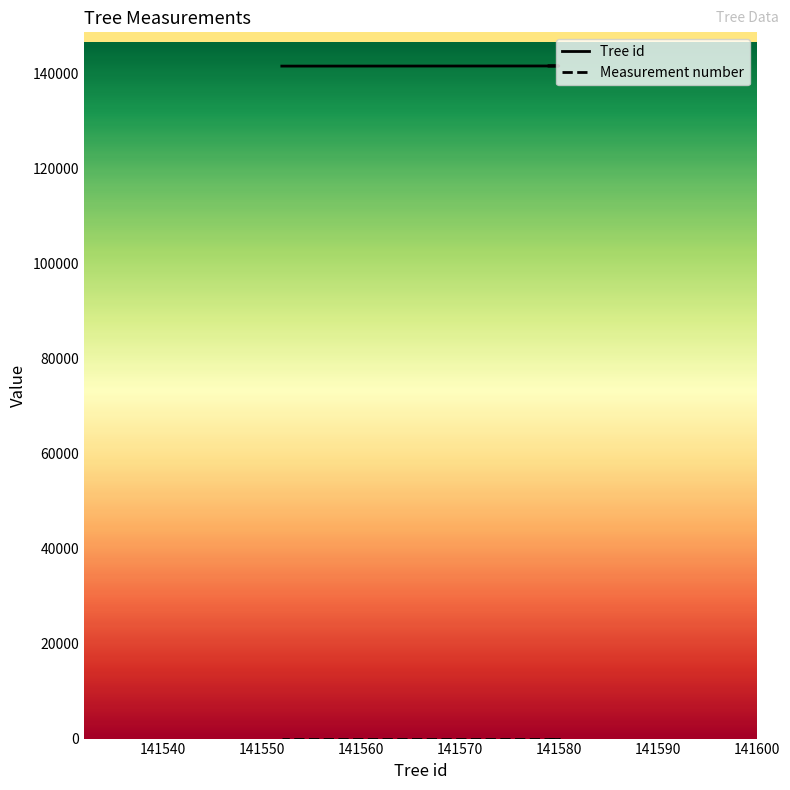

What are all the series names shown in the legend?

Tree id, Measurement number